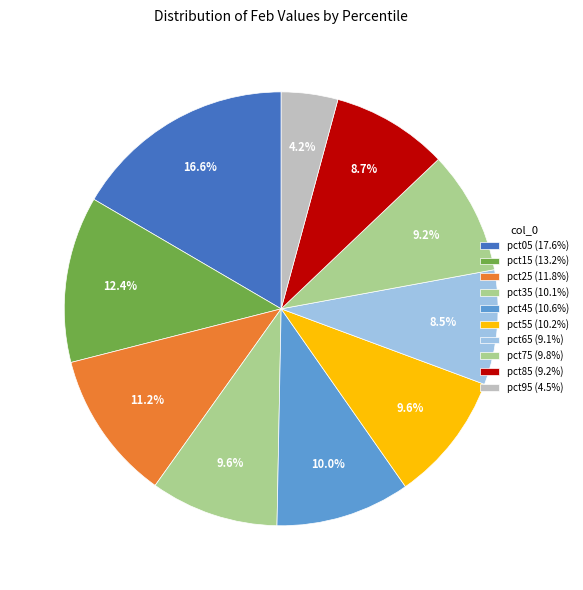

To the nearest percent, what portion does pct55 represent?

10%